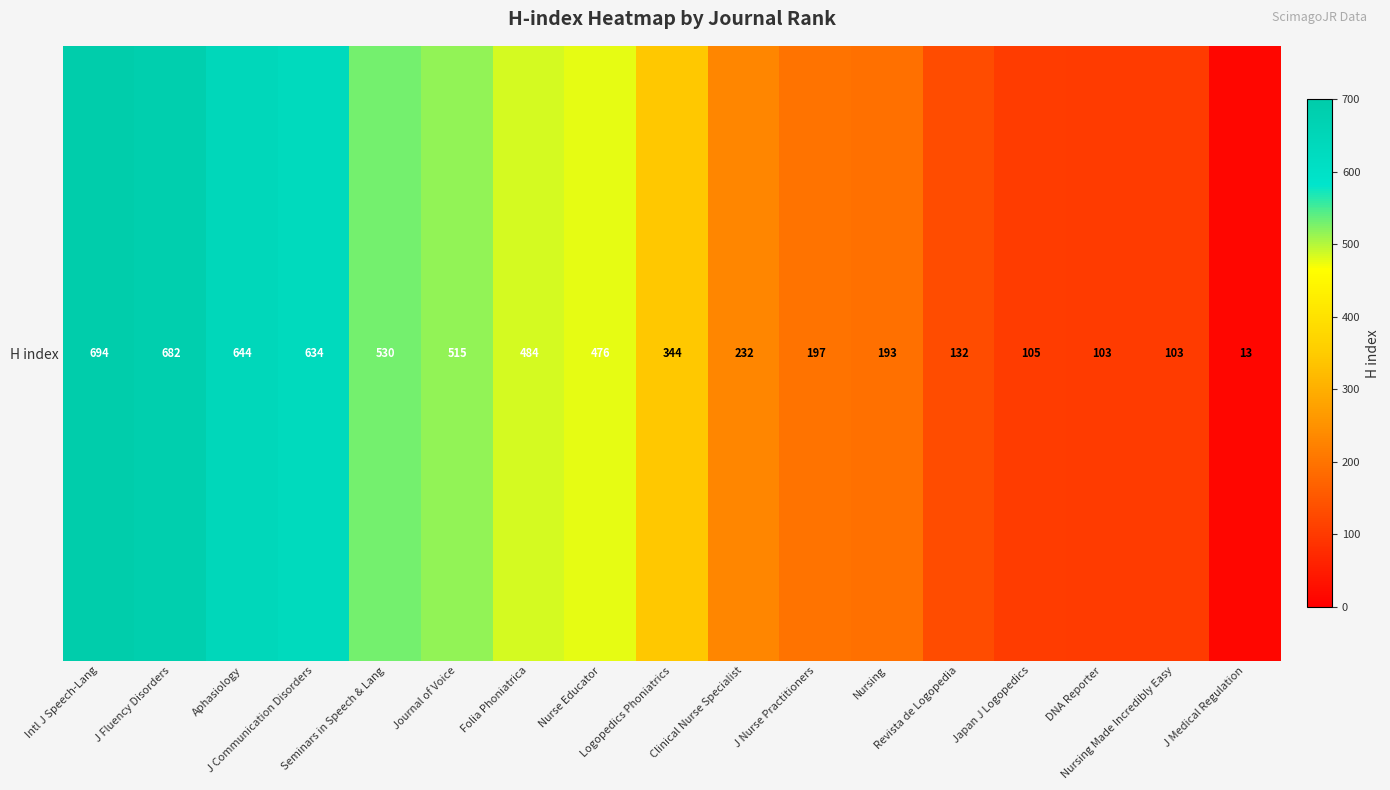

What is the change in value from Logopedics Phoniatrics to Clinical Nurse Specialist?

-112